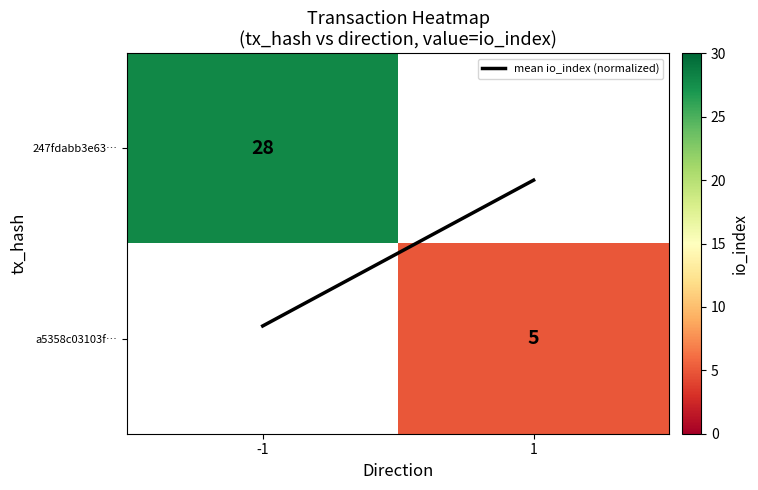

List the labels in order of a5358c03103f… value, smallest first.

-1, 1